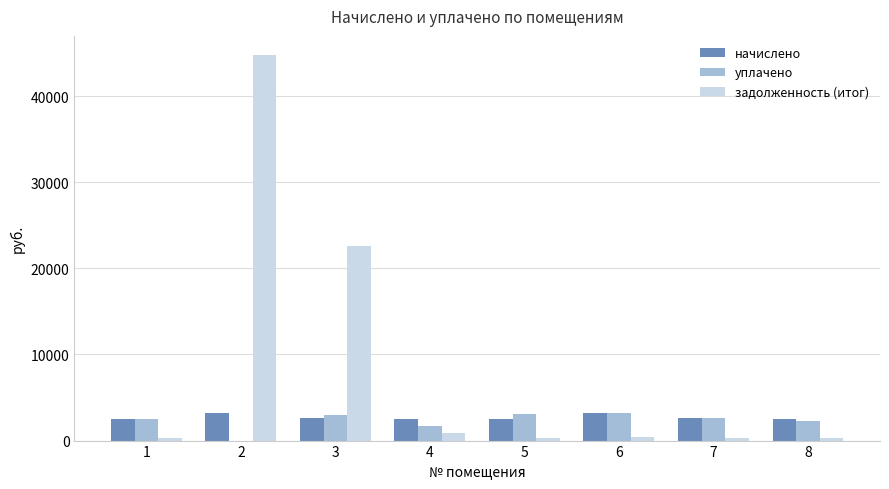

Which series has the largest range (max minus min)?

задолженность (итог)